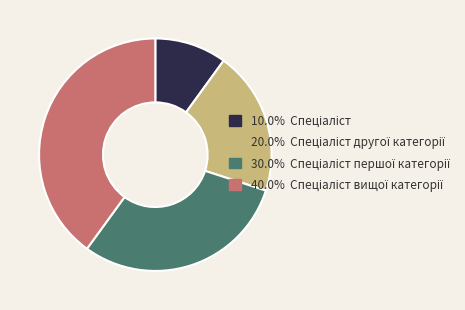

How many slices are in this pie chart?

4